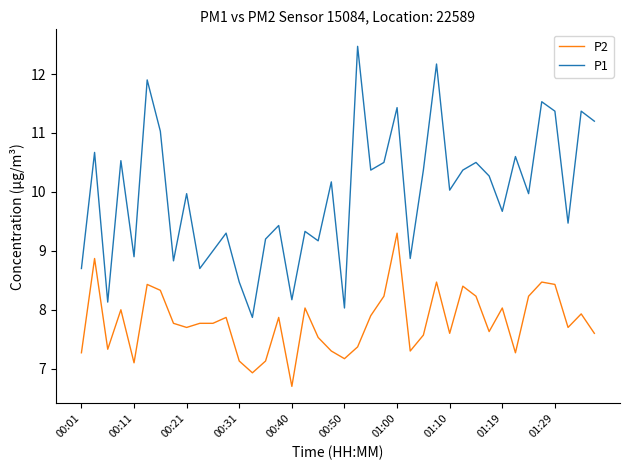

What is the maximum value shown in the chart?

12.5